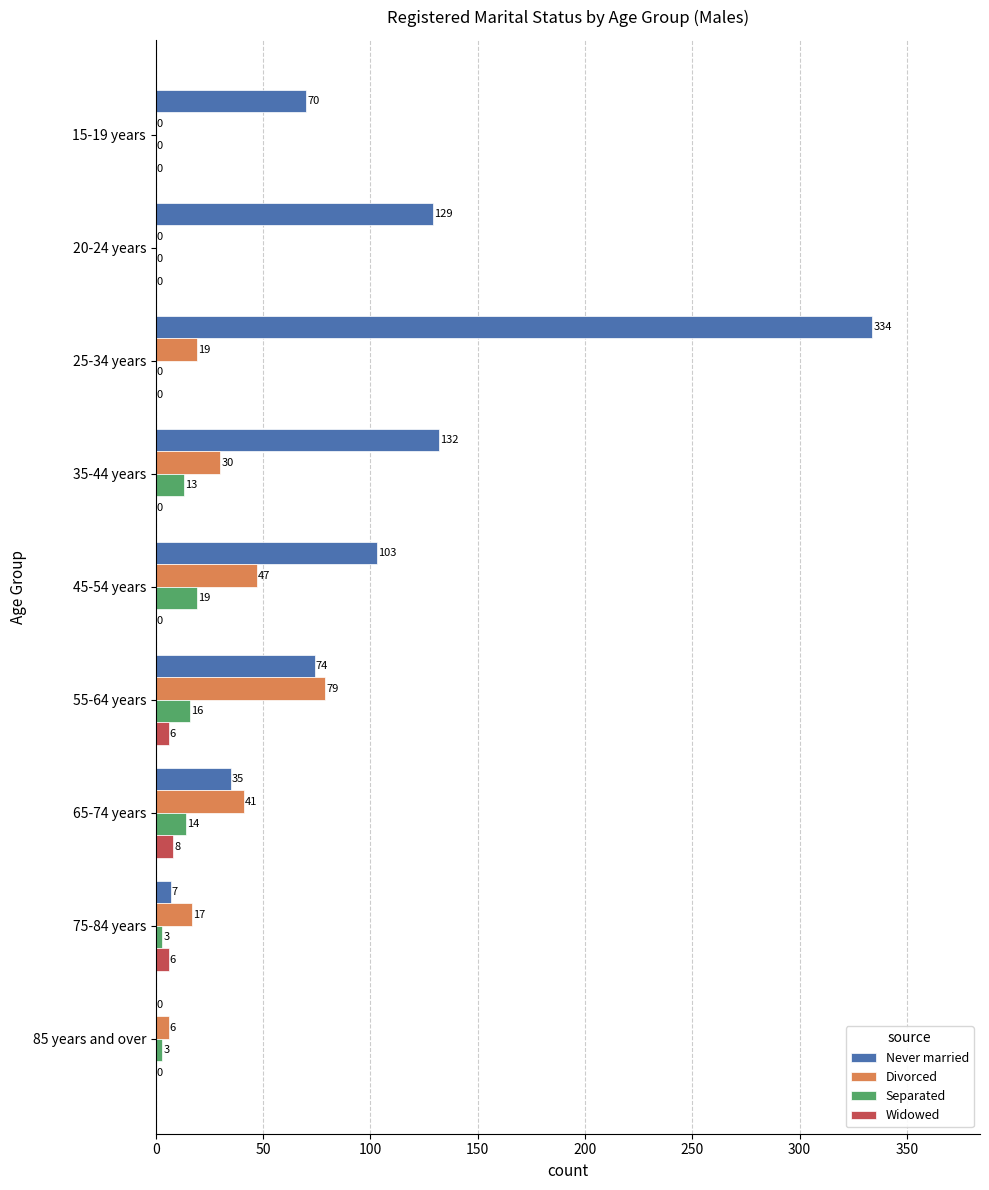

What is the sum of all Separated values?

68